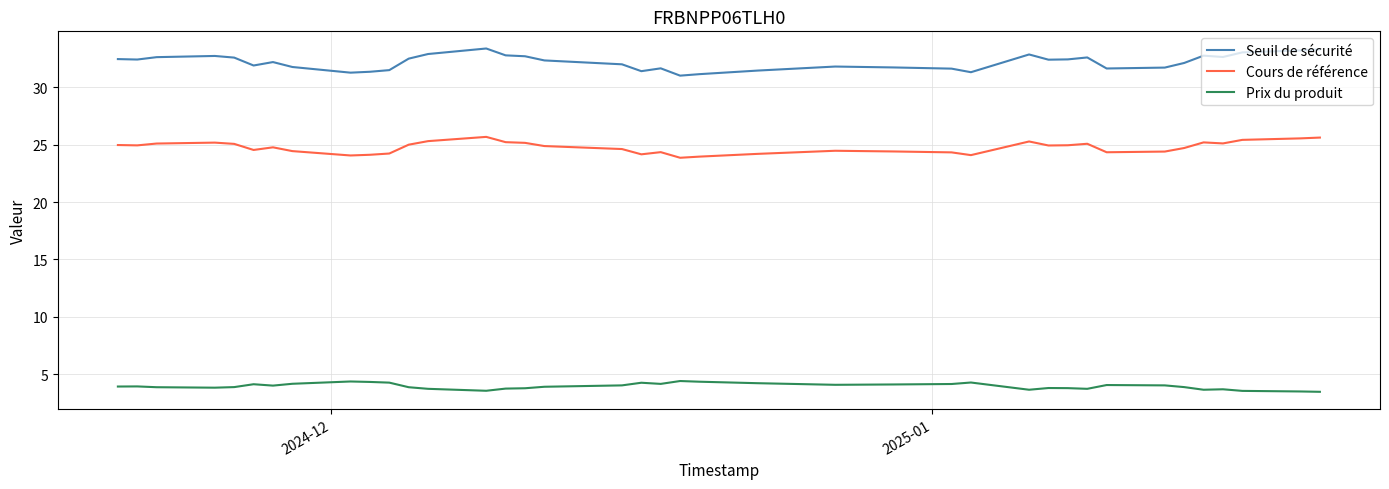

True or false: Prix du produit and Seuil de sécurité cross at least once.

False